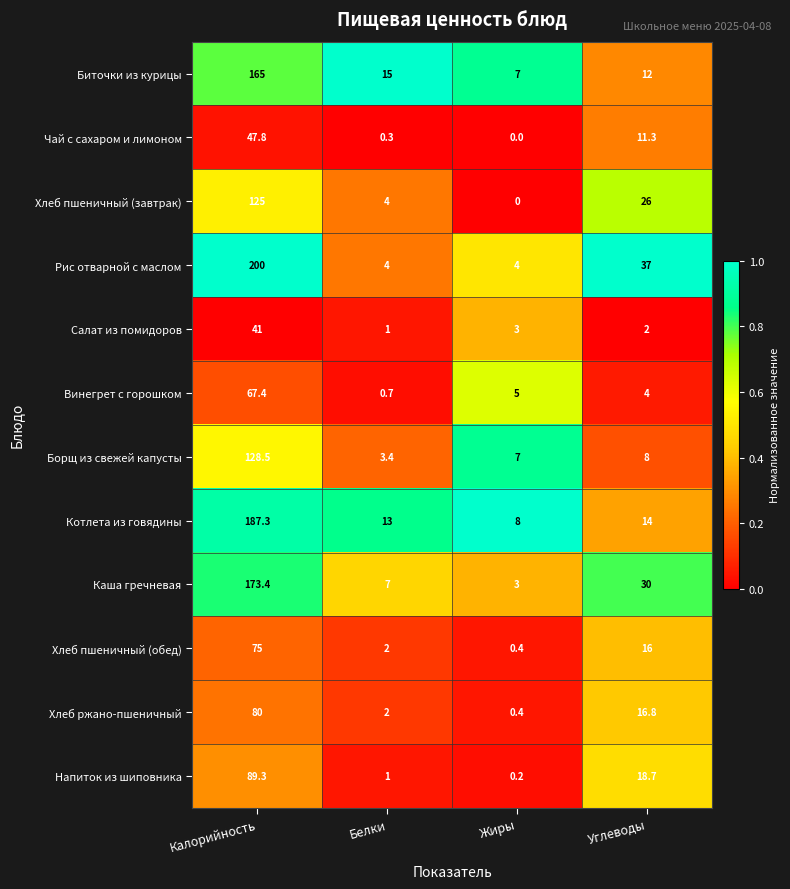

What is the average value of the Хлеб пшеничный (завтрак) series?

38.8